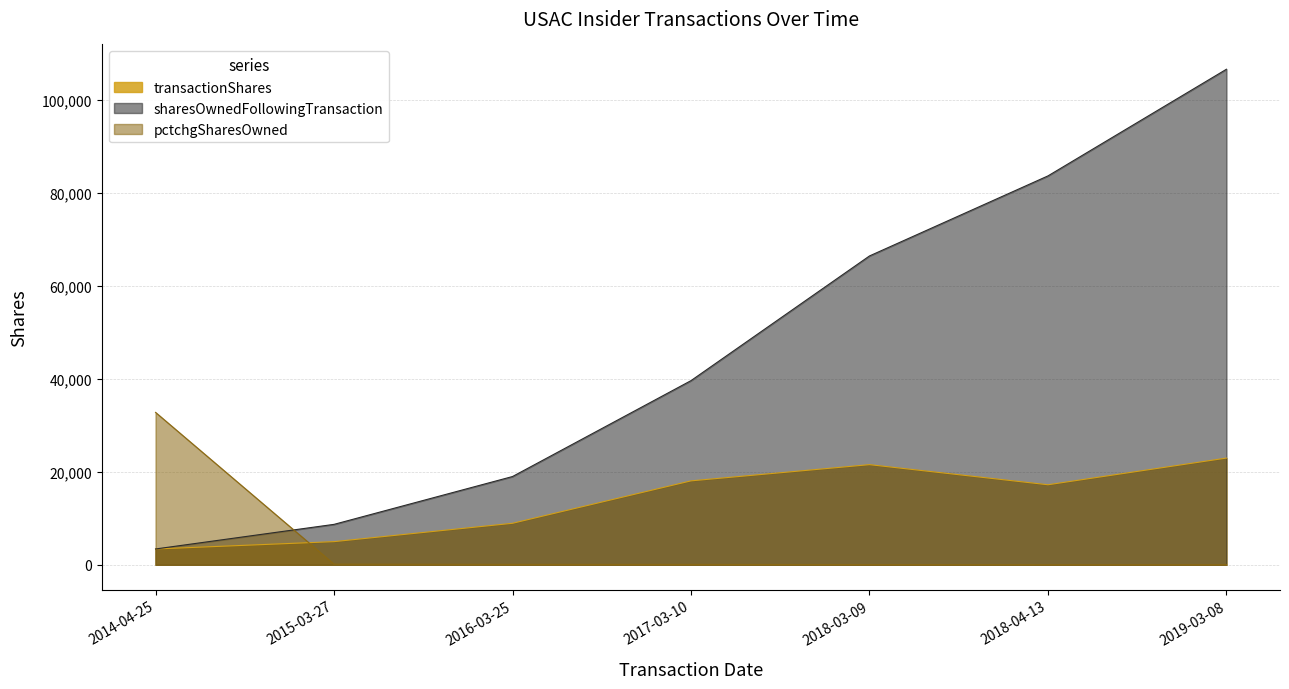

What is the difference between the pctchgSharesOwned values at 2018-04-13 and 2017-03-10?

58